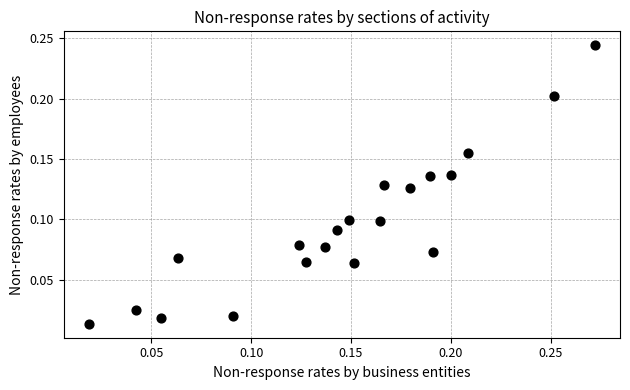

What is the range of X values (max minus min)?

0.3